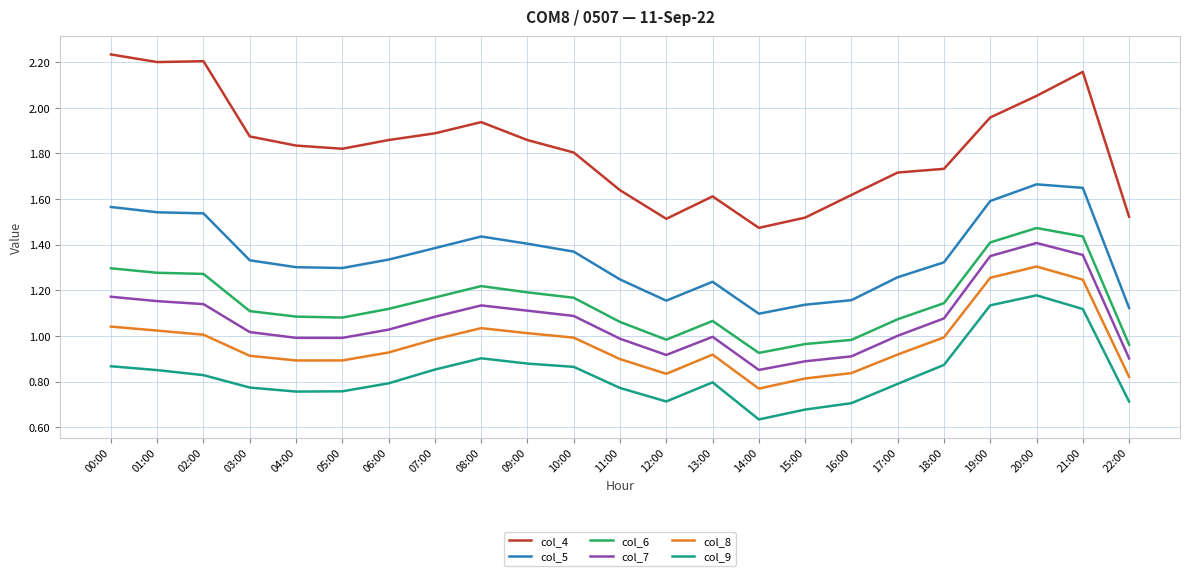

Which category has the lowest value across all series?

14:00